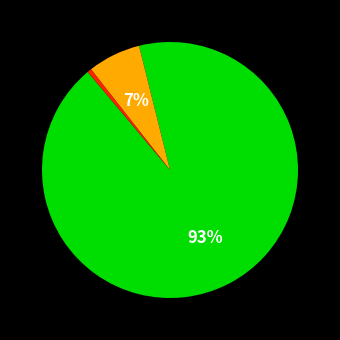

How many slices are in this pie chart?

3